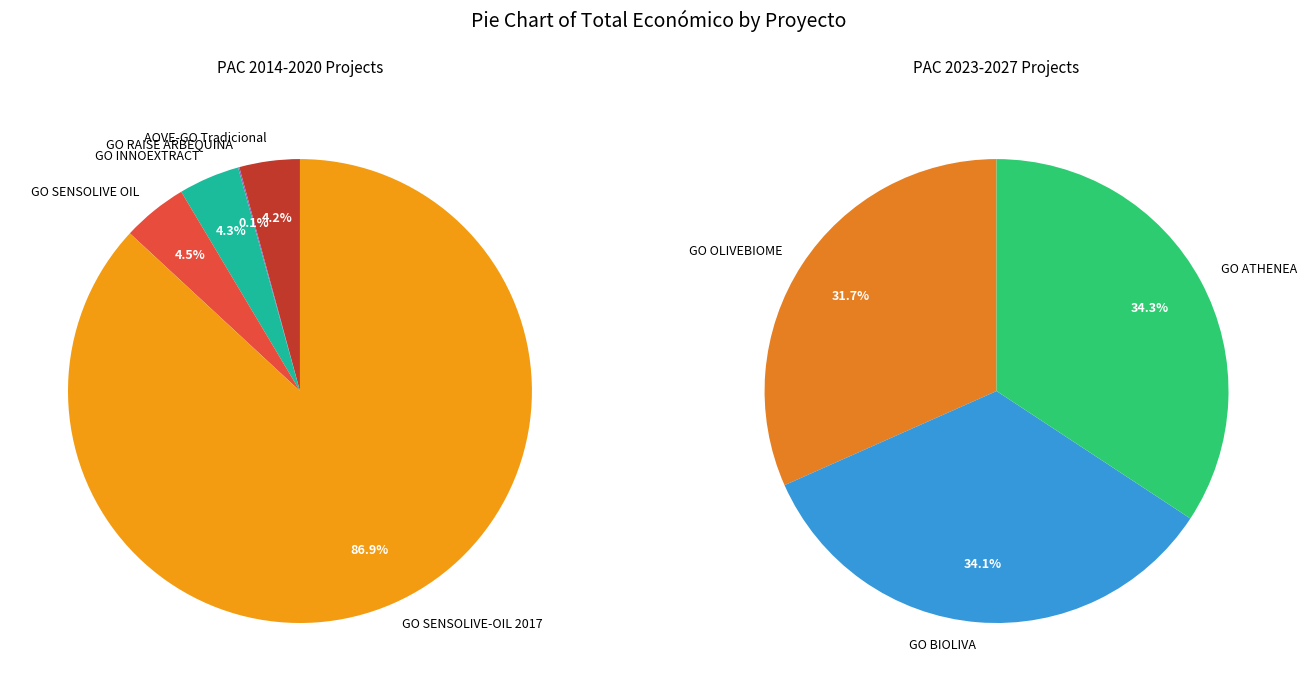

Which category has the smallest portion of the pie?

GO RAISE ARBEQUINA